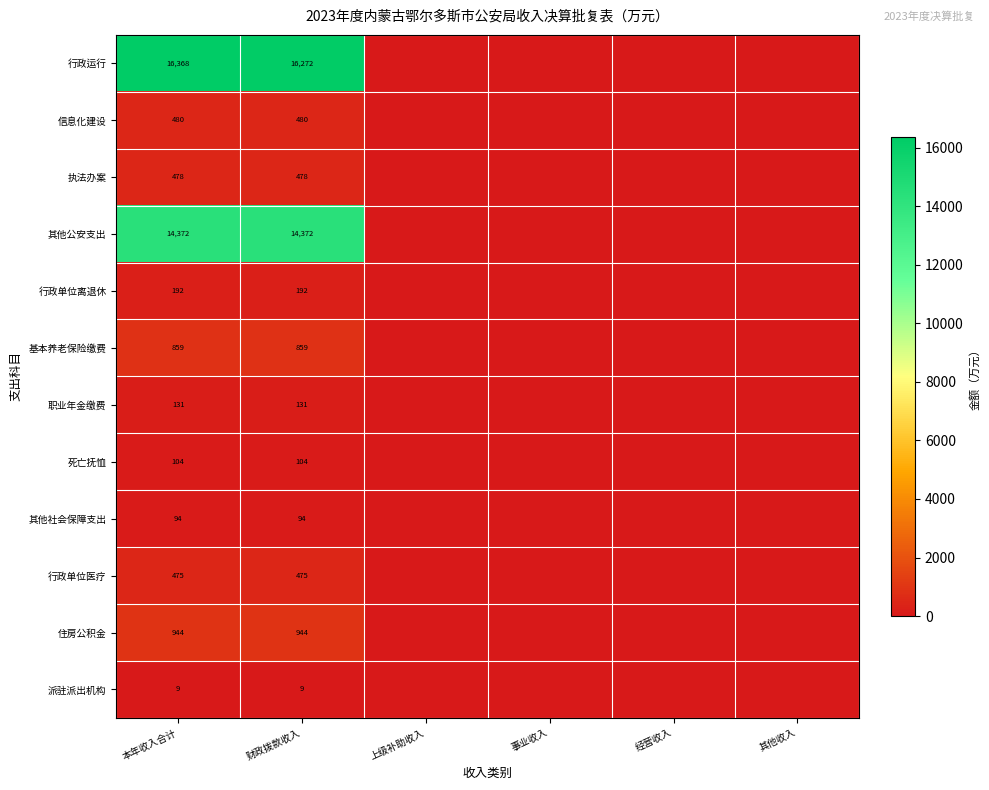

The 死亡抚恤 series shows 104 at 财政拨款收入. True or false?

True